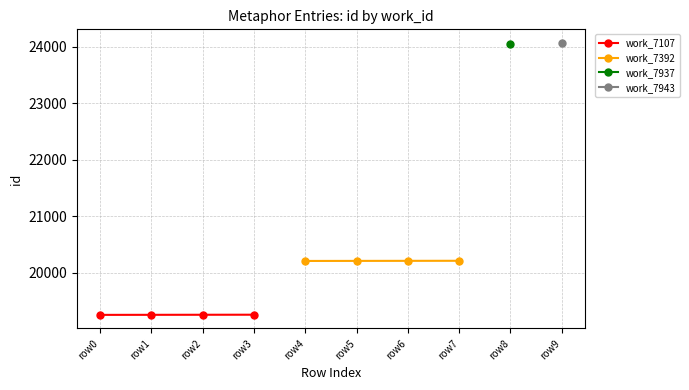

True or false: work_7392 has more than 1 interior local peaks.

False